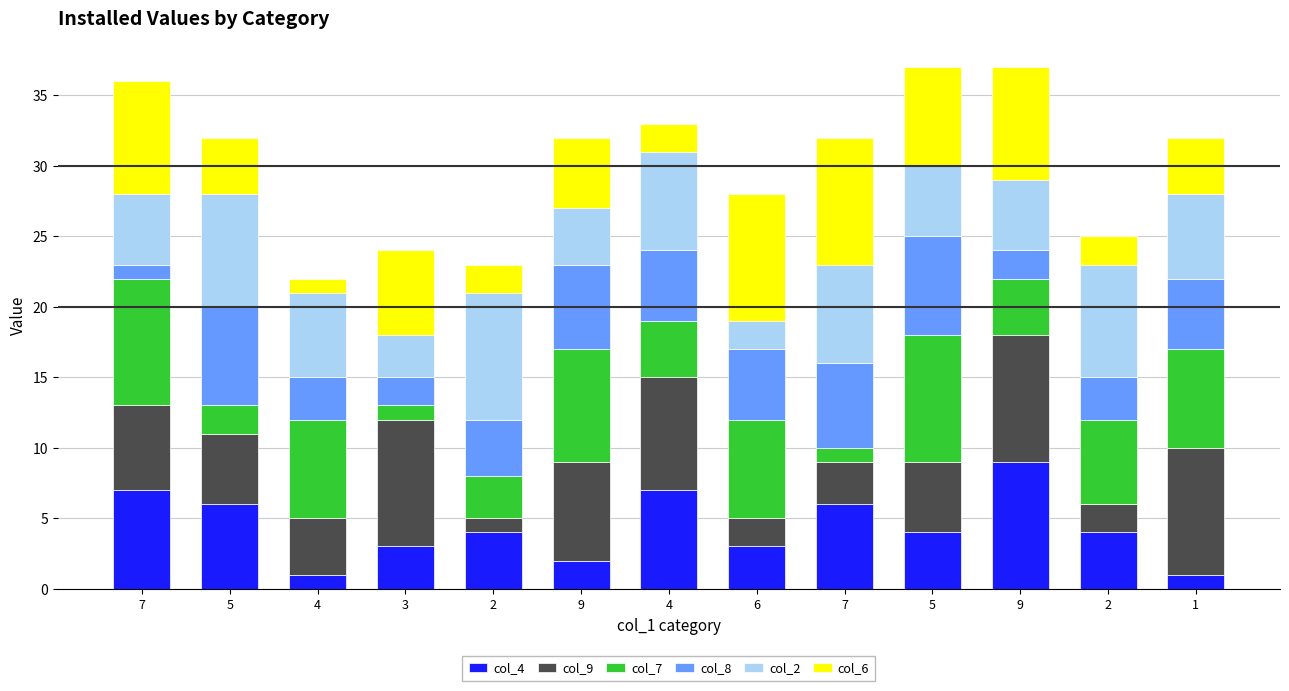

True or false: col_6 has a value of 8 at 7.

True